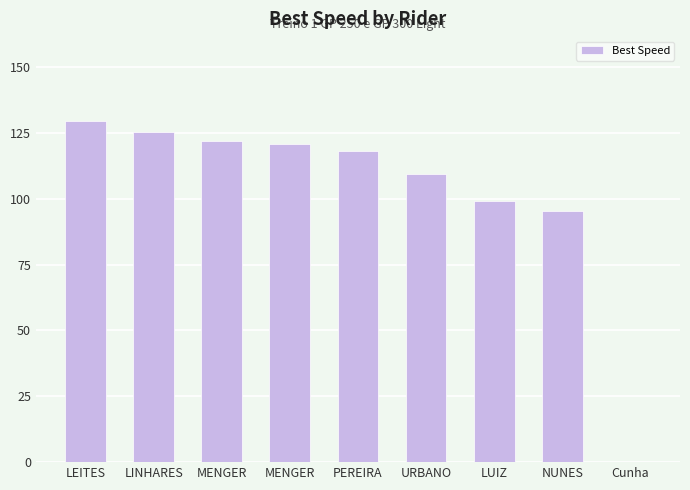

Which has a higher value, LEITES or NUNES?

LEITES